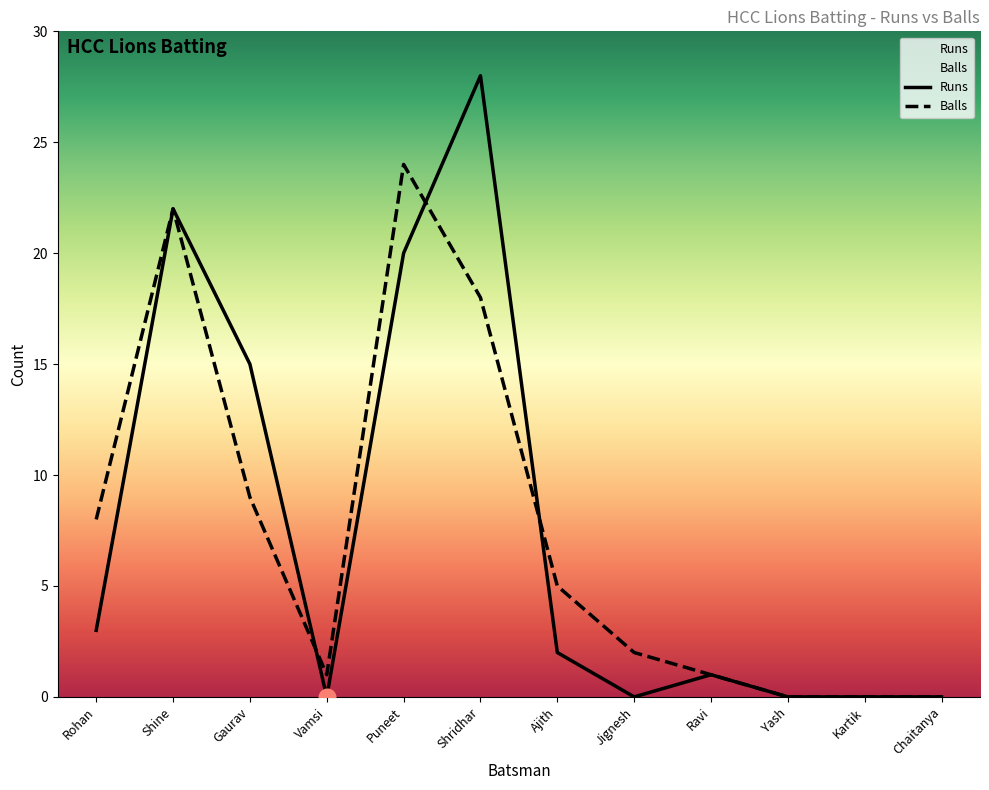

What is the difference between the maximum and second lowest values in the Runs series?

28